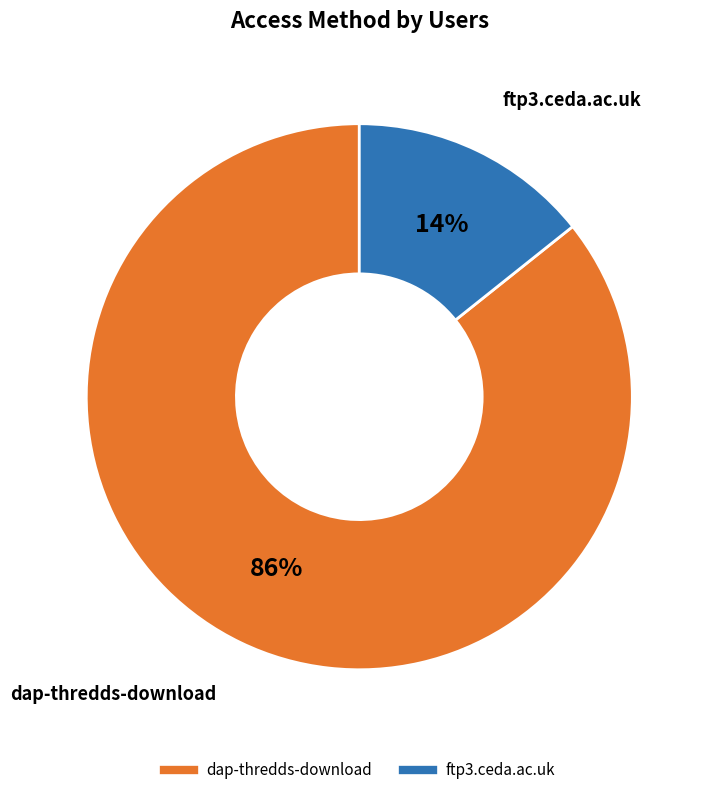

Does dap-thredds-download account for over 50% of the chart?

Yes